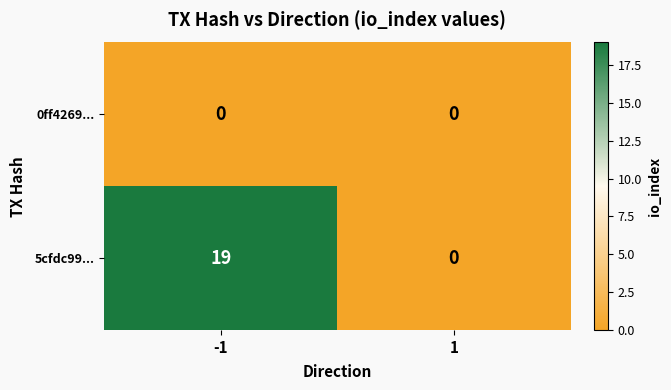

Reading right to left, extract all data points from this chart.

0ff4269...: 0	0
5cfdc99...: 0	19